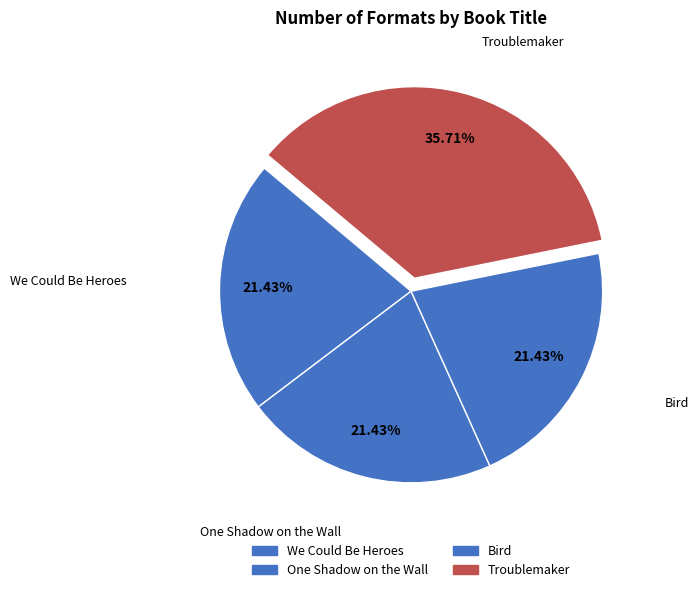

Does any single category account for the majority?

No